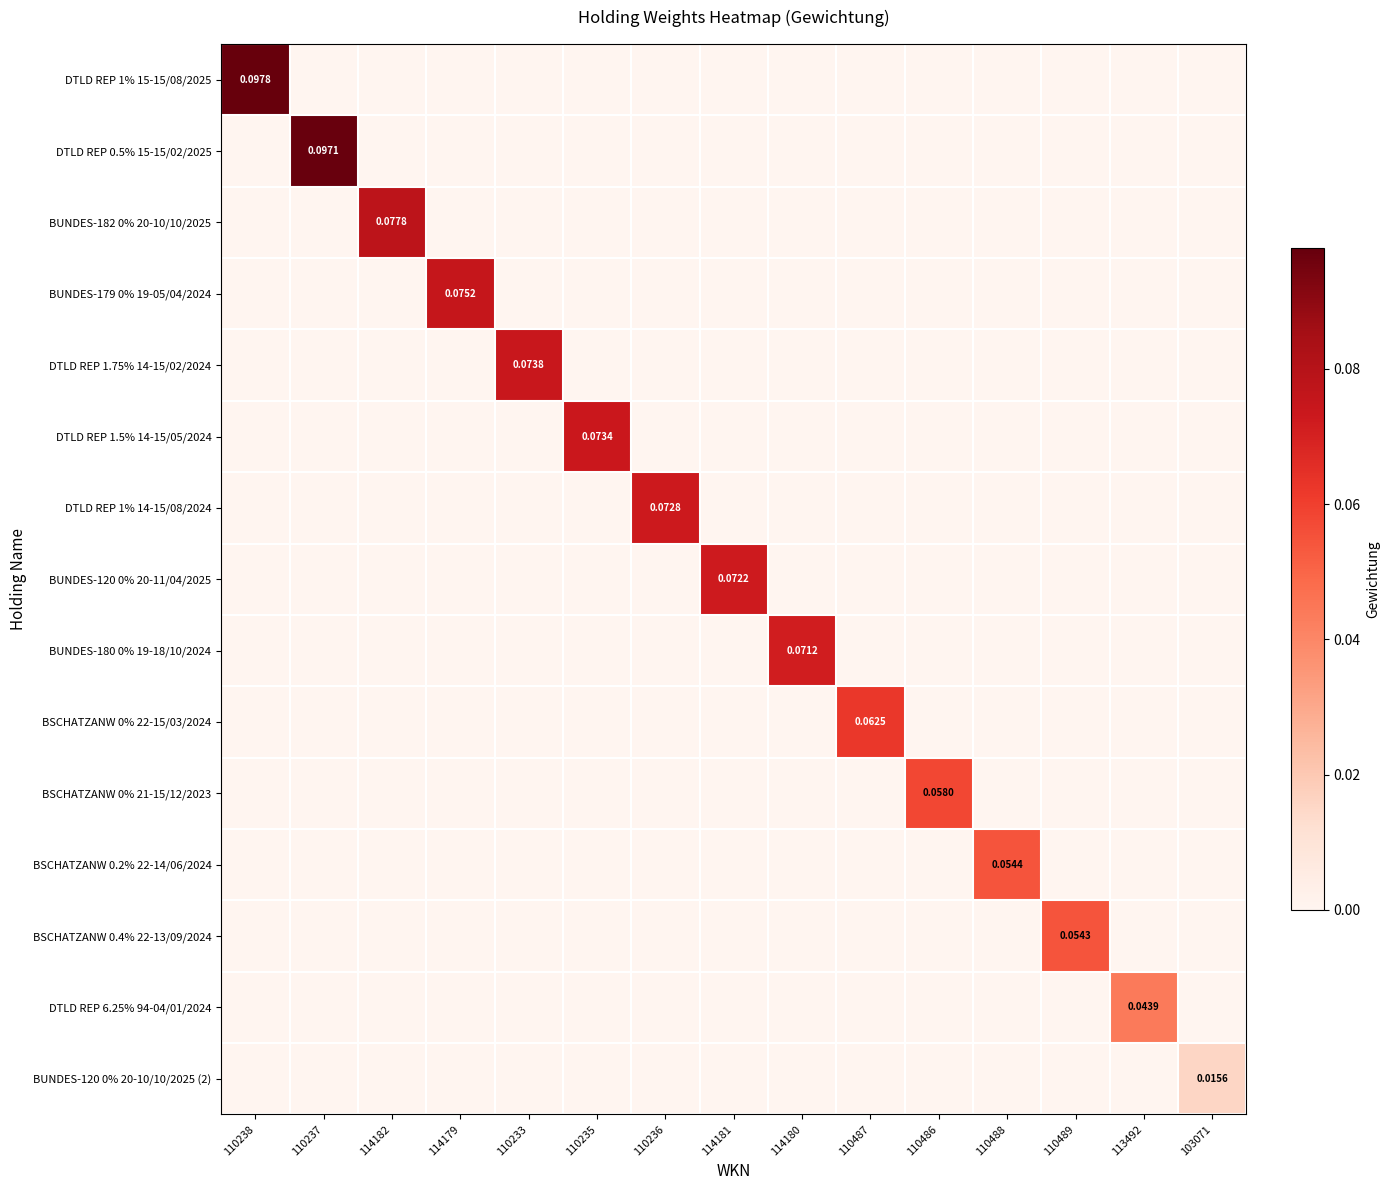

At how many categories does at least one series exceed 0?

15